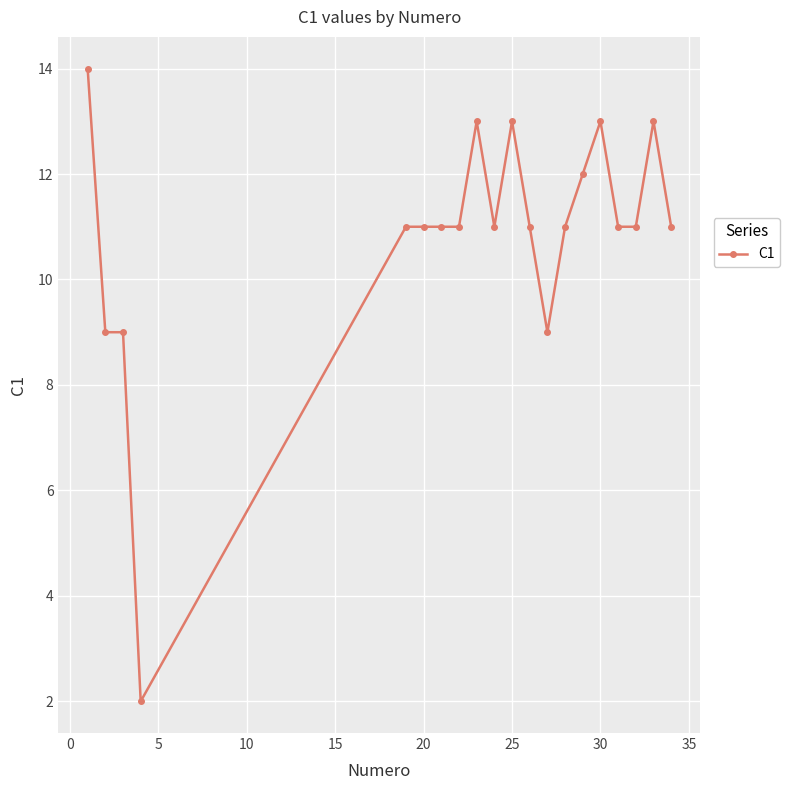

Reading right to left, transcribe all the data shown in this chart.

11	13	11	11	13	12	11	9	11	13	11	13	11	11	11	11	2	9	9	14